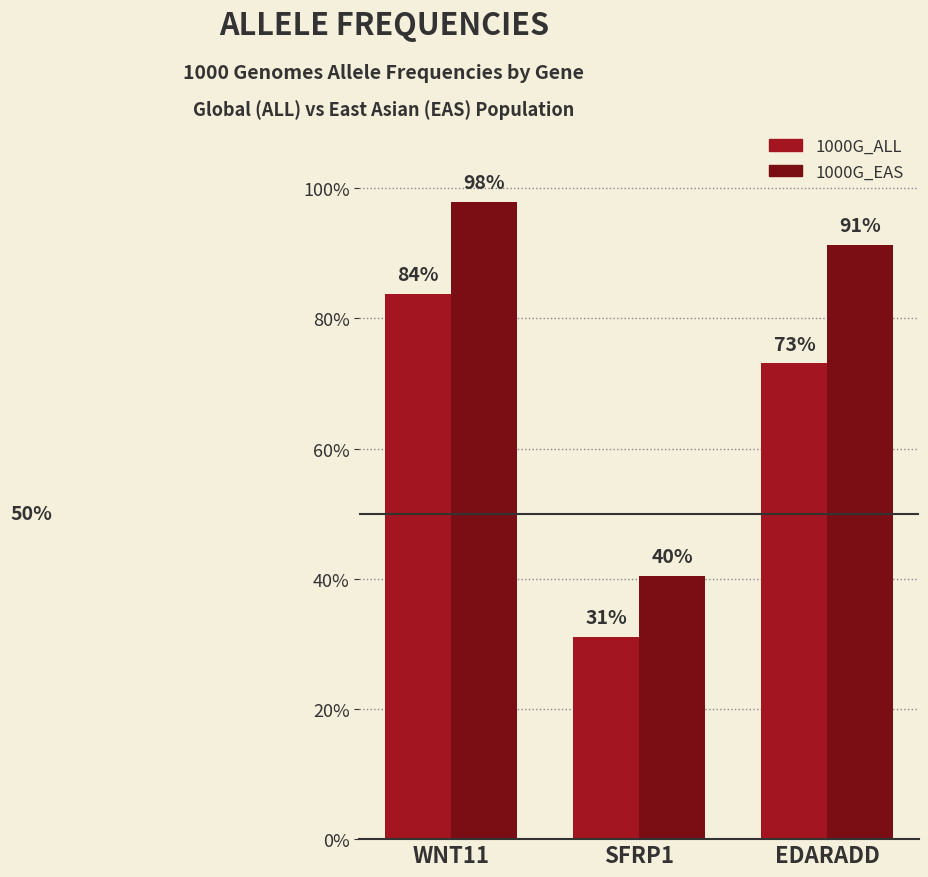

At which label is 1000G_EAS closest to 0?

SFRP1